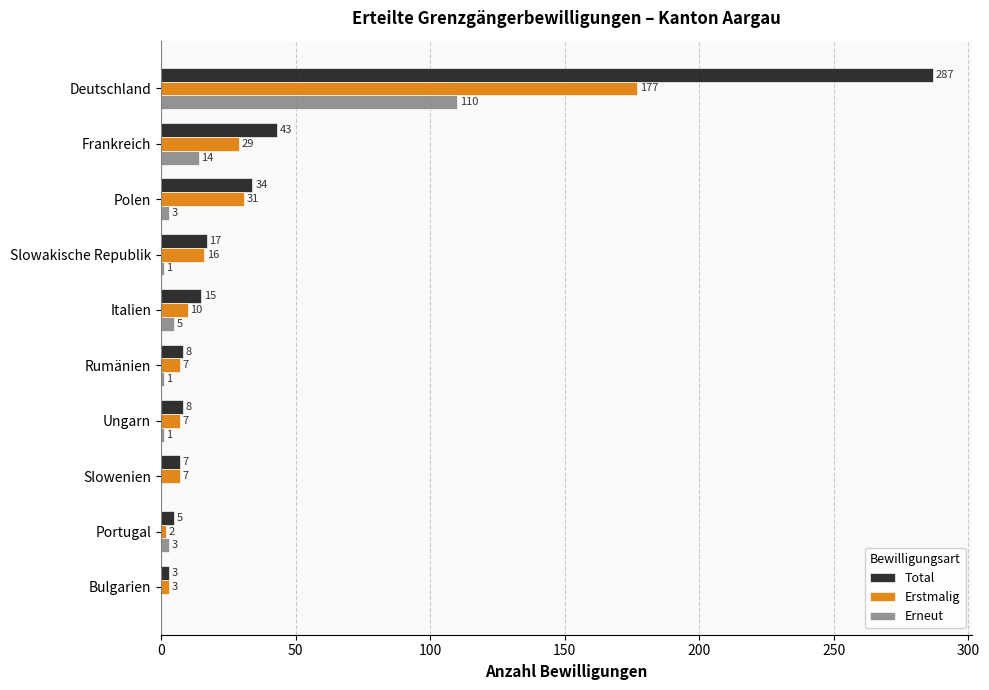

What is the sum of all Erneut values?

138